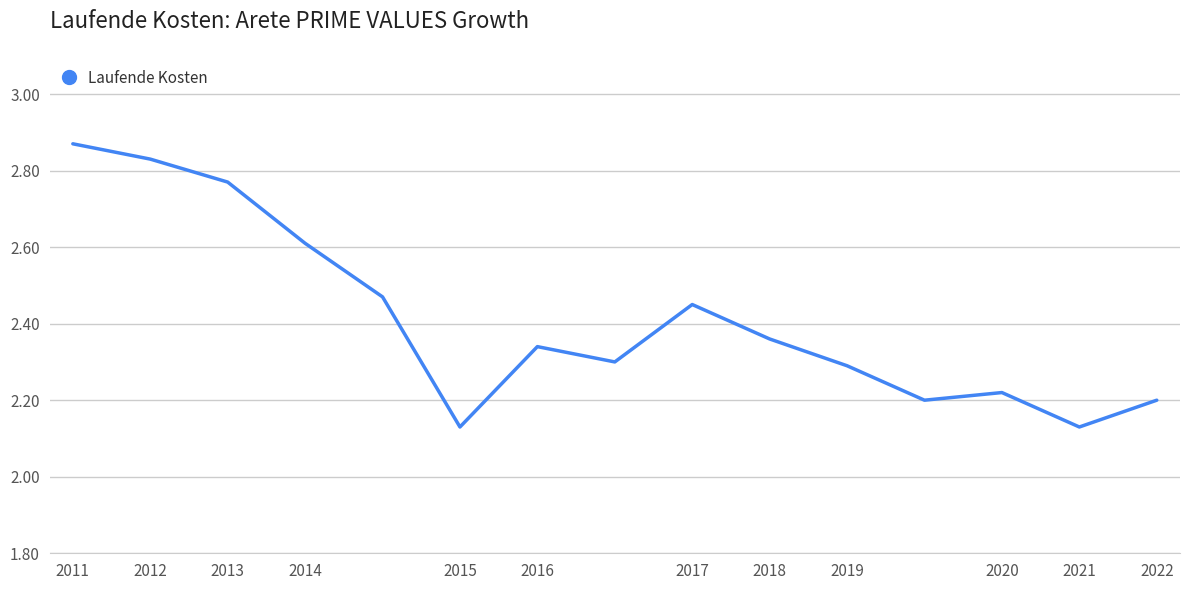

What is the difference between the maximum and minimum values?

0.7